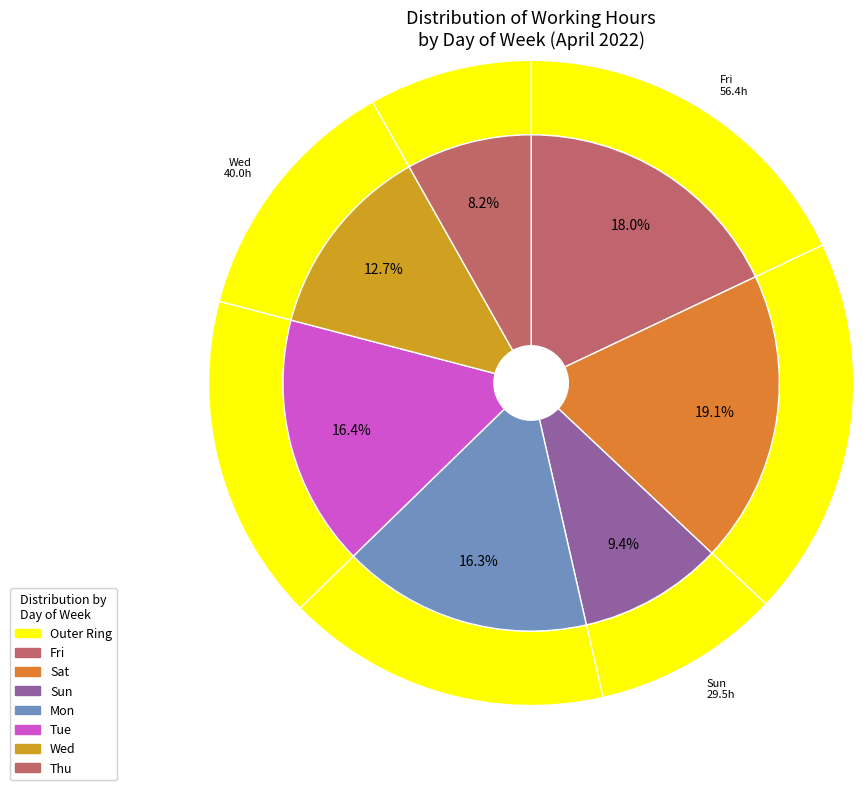

Does any single category account for the majority?

No